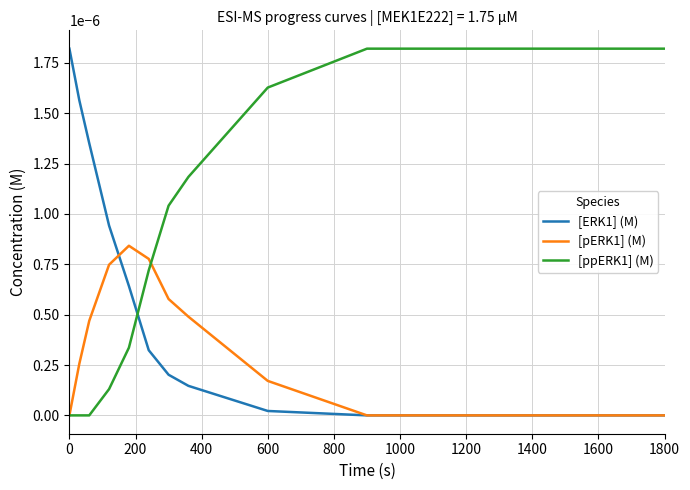

List the series in order of their overall mean, lowest first.

[pERK1] (M), [ERK1] (M), [ppERK1] (M)